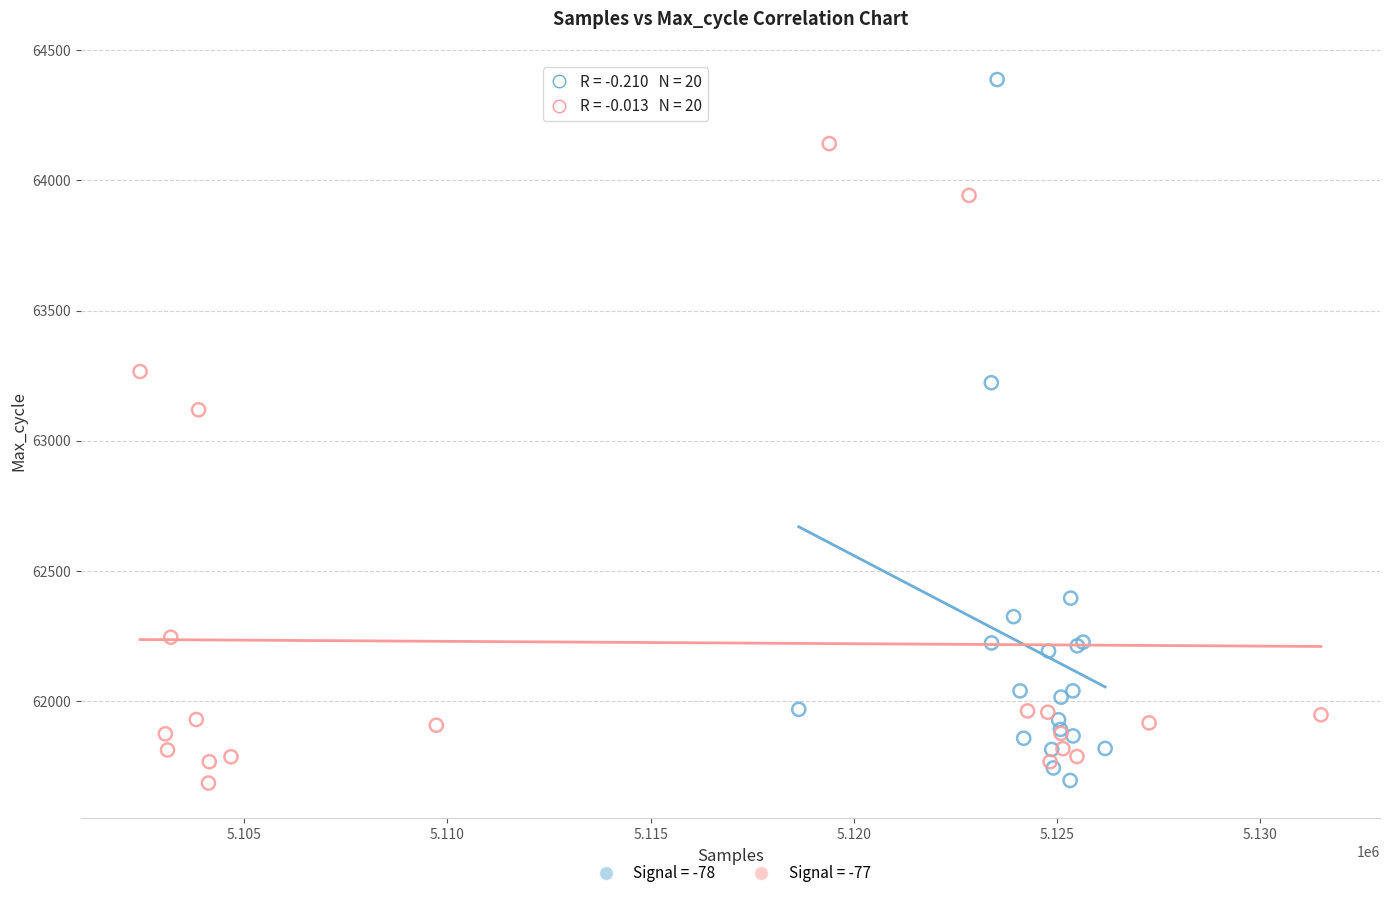

Which series has the widest spread of Y values?

Signal = -78